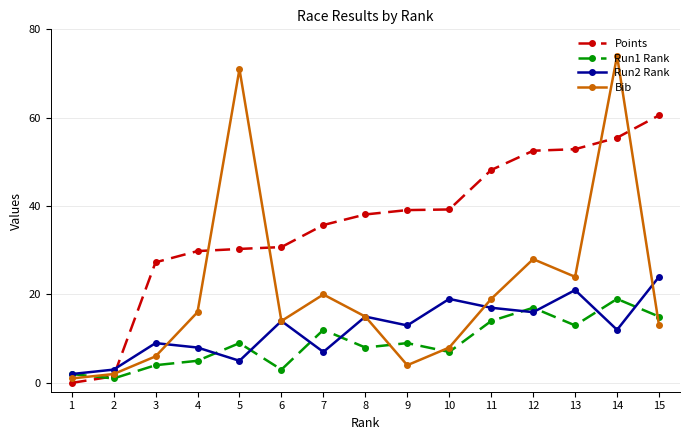

List the series in order of their peak value, lowest first.

Run1 Rank, Run2 Rank, Points, Bib